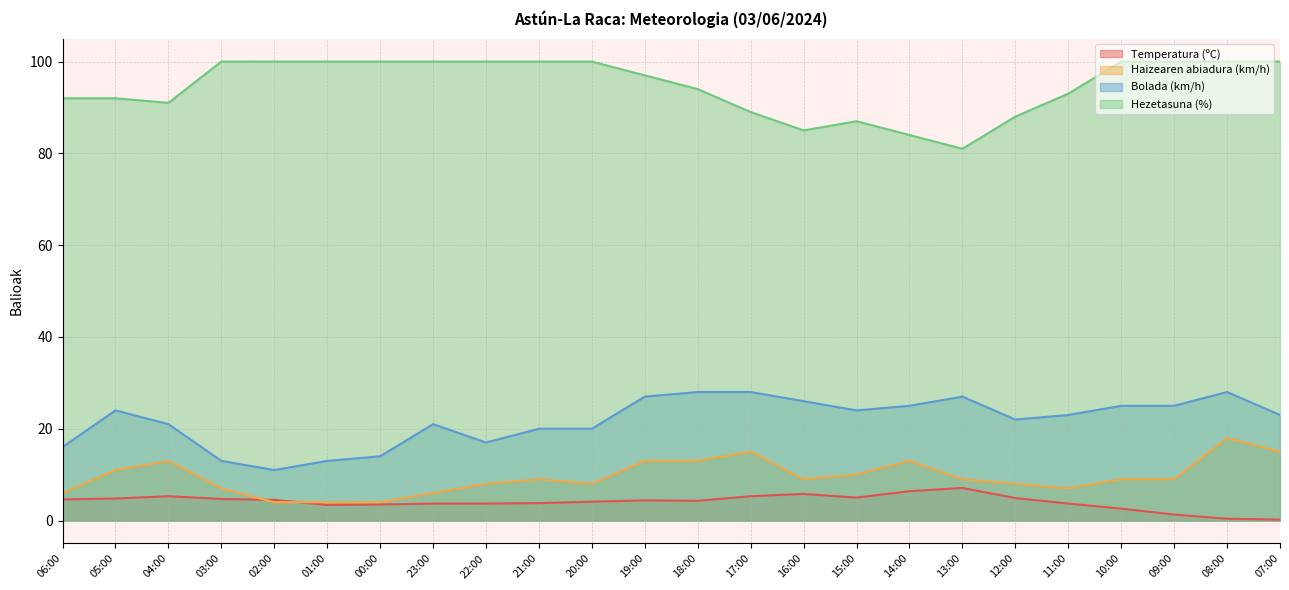

Reading right to left, what are all the values shown in this chart?

Temperatura (ºC): 0.2	0.4	1.3	2.6	3.7	4.9	7.1	6.4	5.0	5.8	5.3	4.3	4.4	4.1	3.8	3.7	3.7	3.5	3.4	4.5	4.7	5.3	4.8	4.6
Haizearen abiadura (km/h): 15.0	18.0	9.0	9.0	7.0	8.0	9.0	13.0	10.0	9.0	15.0	13.0	13.0	8.0	9.0	8.0	6.0	4.0	4.0	4.0	7.0	13.0	11.0	6.0
Bolada (km/h): 23.0	28.0	25.0	25.0	23.0	22.0	27.0	25.0	24.0	26.0	28.0	28.0	27.0	20.0	20.0	17.0	21.0	14.0	13.0	11.0	13.0	21.0	24.0	16.0
Hezetasuna (%): 100.0	100.0	100.0	100.0	93.0	88.0	81.0	84.0	87.0	85.0	89.0	94.0	97.0	100.0	100.0	100.0	100.0	100.0	100.0	100.0	100.0	91.0	92.0	92.0